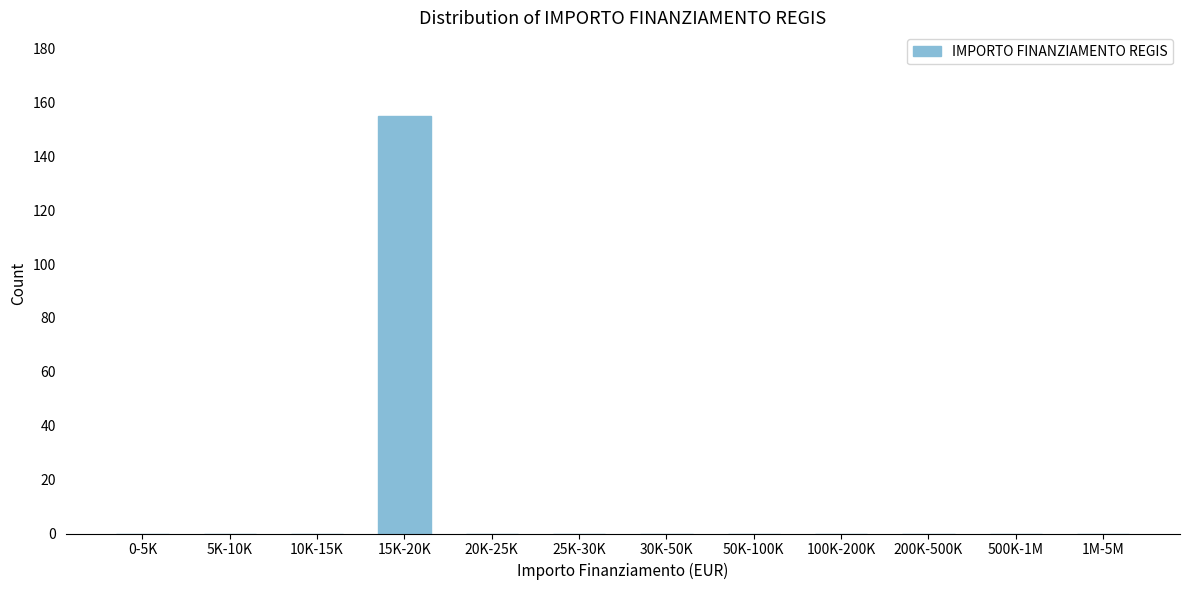

Reading left to right, list all the values displayed in this chart.

0-5K=0	5K-10K=0	10K-15K=0	15K-20K=155	20K-25K=0	25K-30K=0	30K-50K=0	50K-100K=0	100K-200K=0	200K-500K=0	500K-1M=0	1M-5M=0